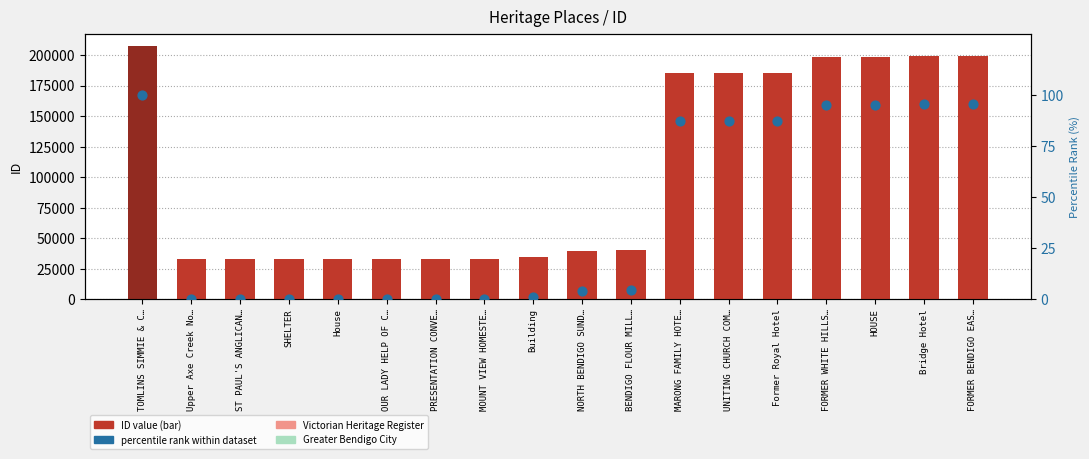

At how many categories does at least one series exceed 164662?

8